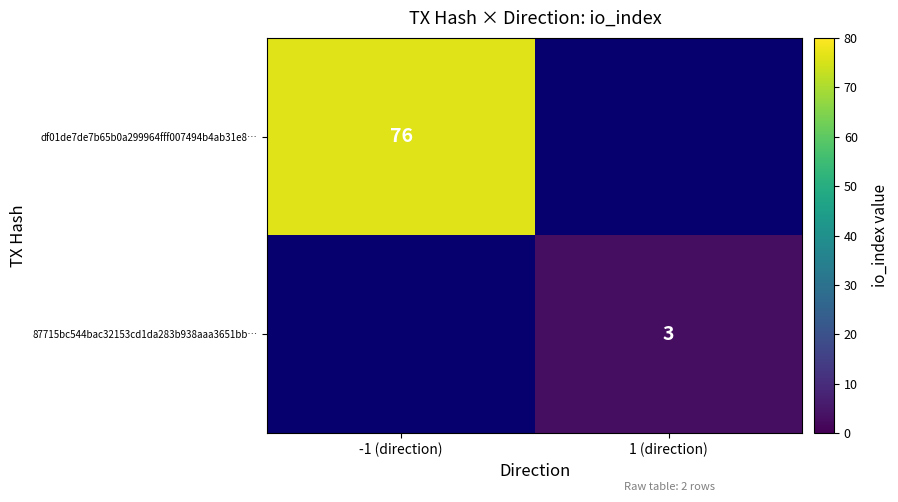

How many data points does each series have?

2